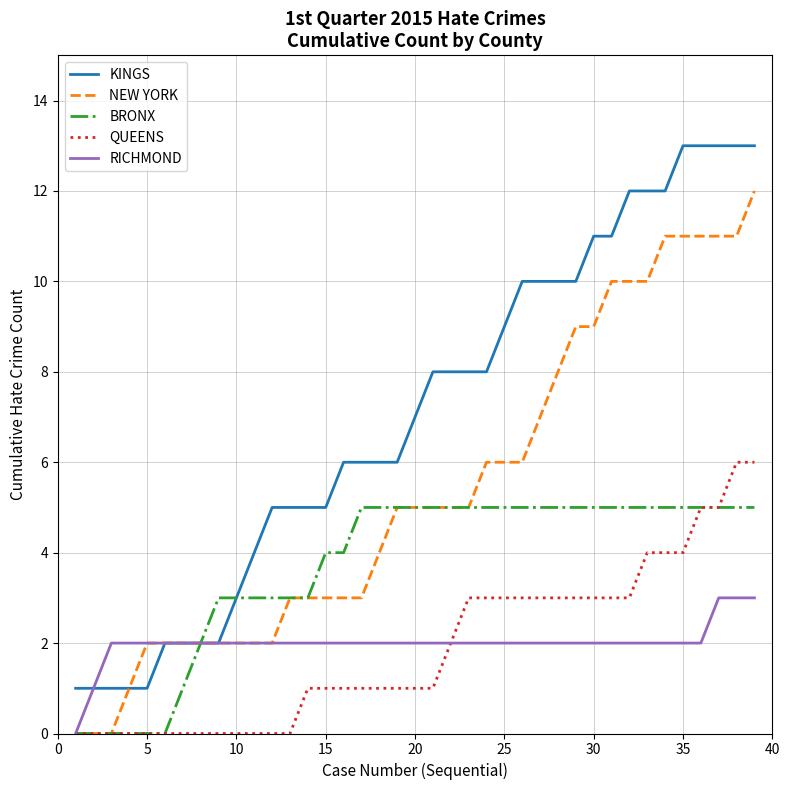

What is the highest value of the BRONX series?

5